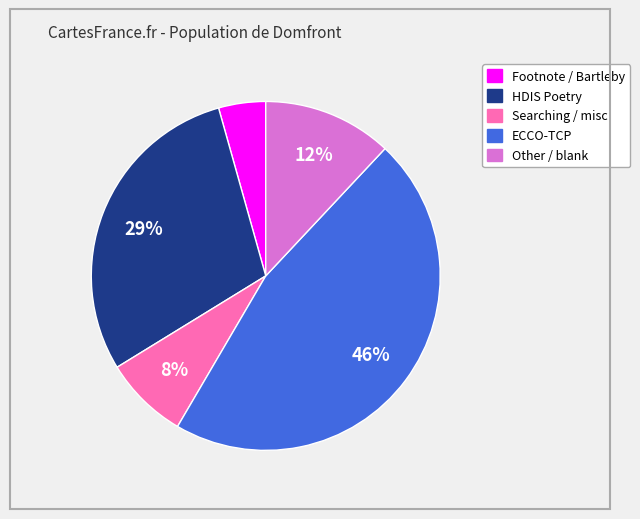

Is there a majority slice in this chart?

No